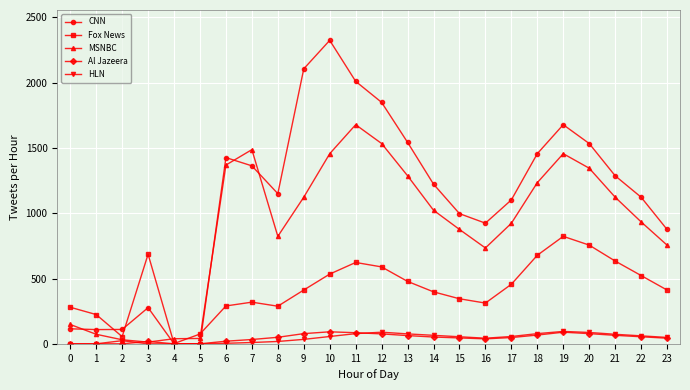

True or false: Al Jazeera has more than 2 interior local peaks.

True